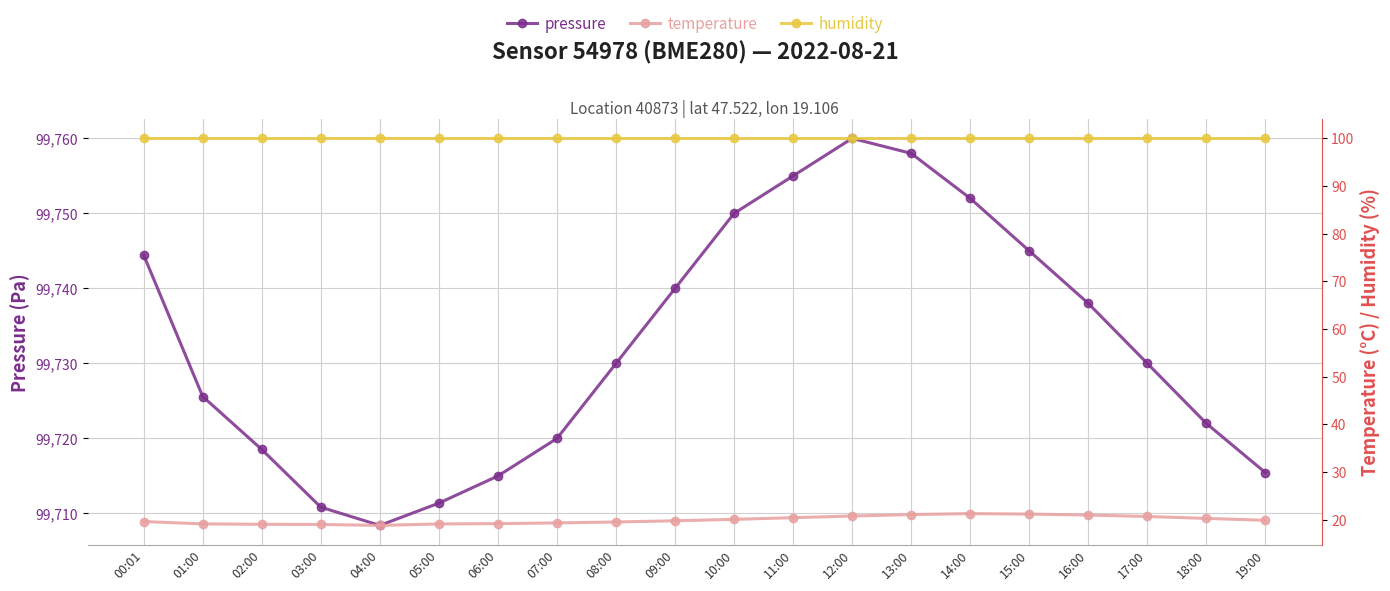

How many lines are shown in the chart?

3